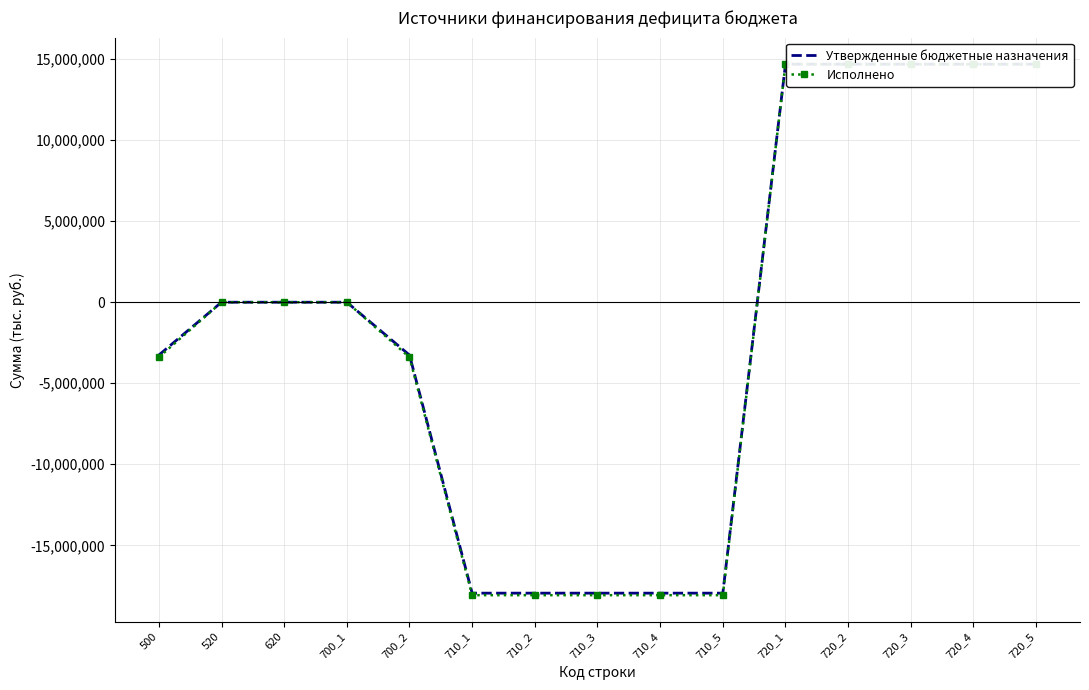

What are all the series names shown in the legend?

Утвержденные бюджетные назначения, Исполнено